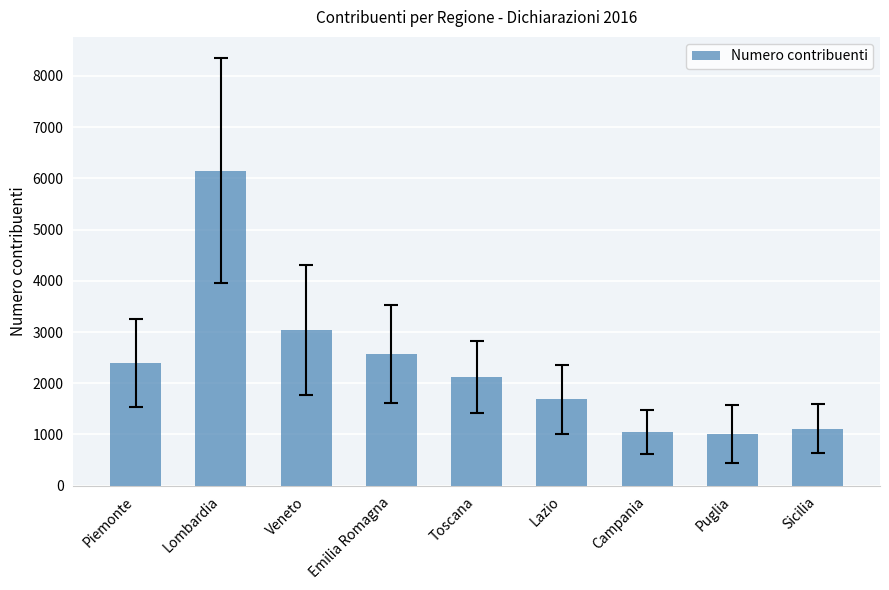

What is the change in value from Lombardia to Puglia?

-5136